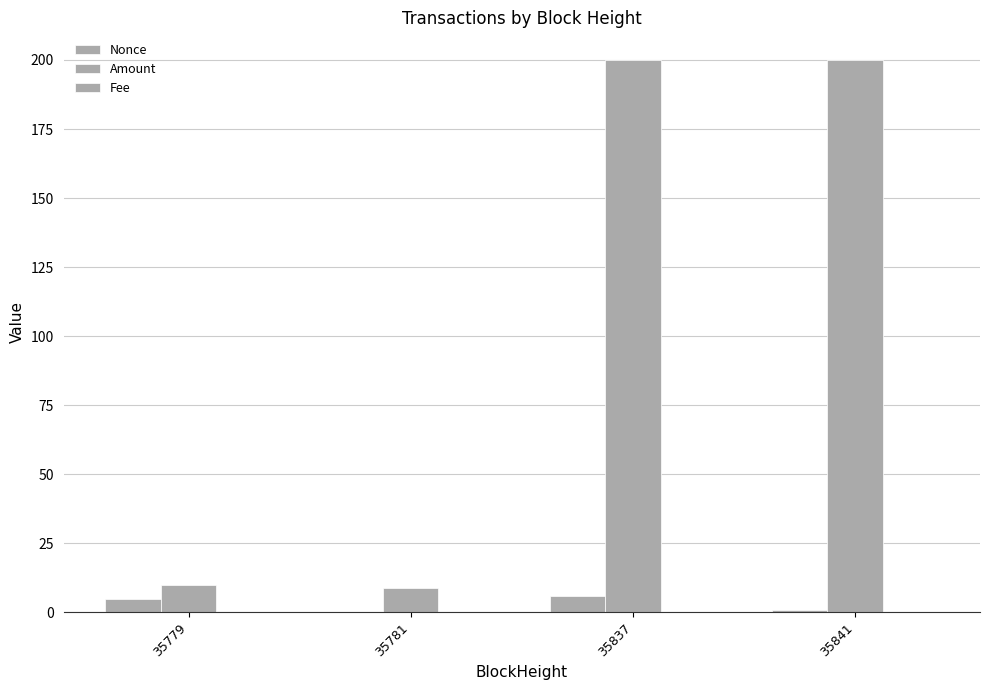

Reading left to right, transcribe all the data shown in this chart.

Nonce: 5.0	0.0	6.0	1.0
Amount: 10.0	9.0	200.0	200.0
Fee: 0.1	0.0	0.1	0.0